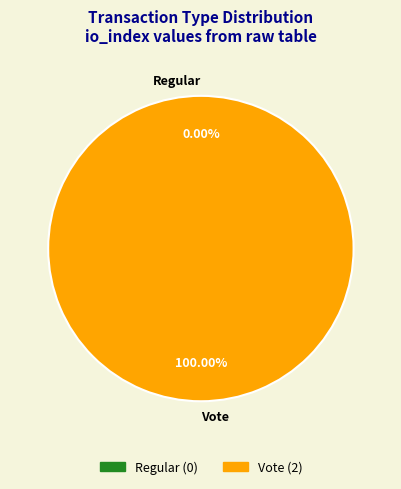

How many slices are in this pie chart?

2